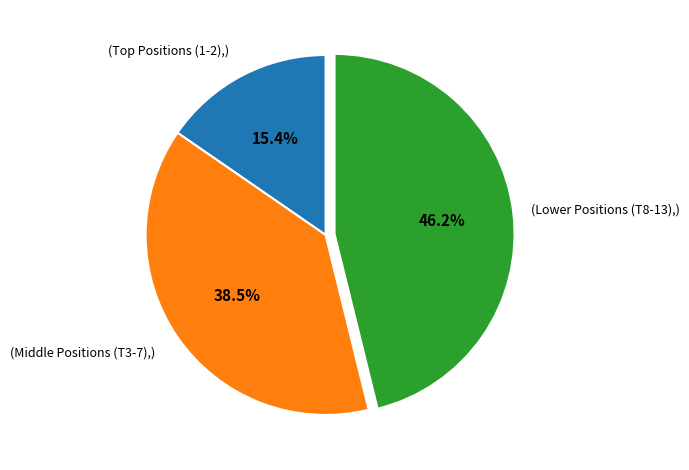

Is there a majority slice in this chart?

No